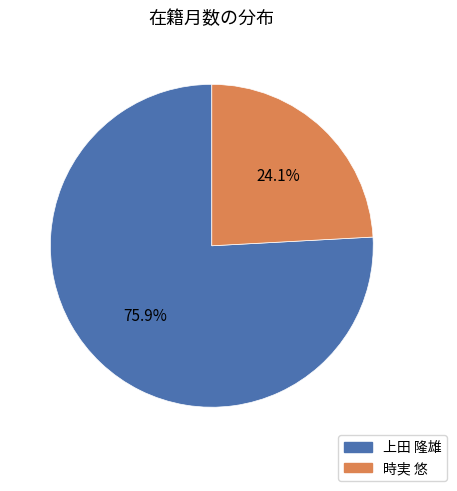

To the nearest percent, what is the difference between the largest and smallest slice percentages?

52%